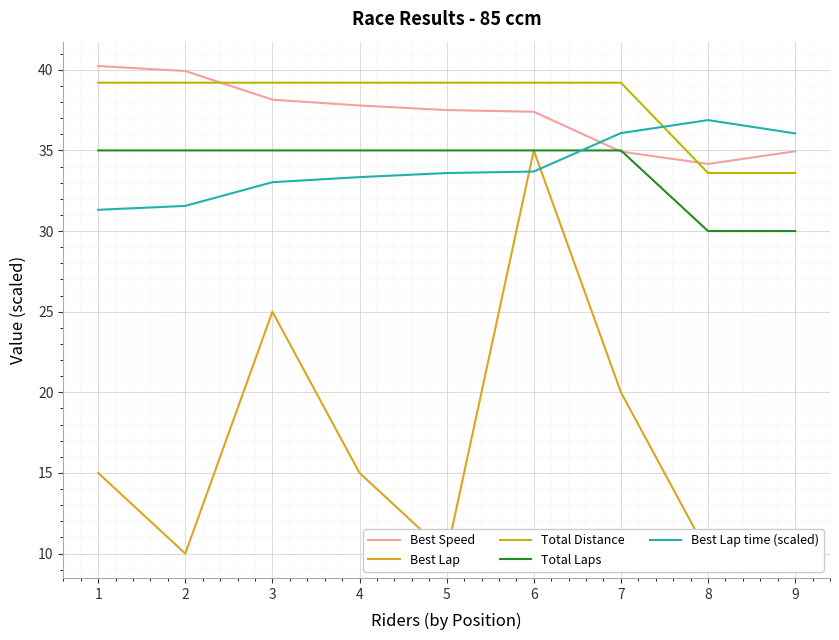

How many series are shown in this chart?

5